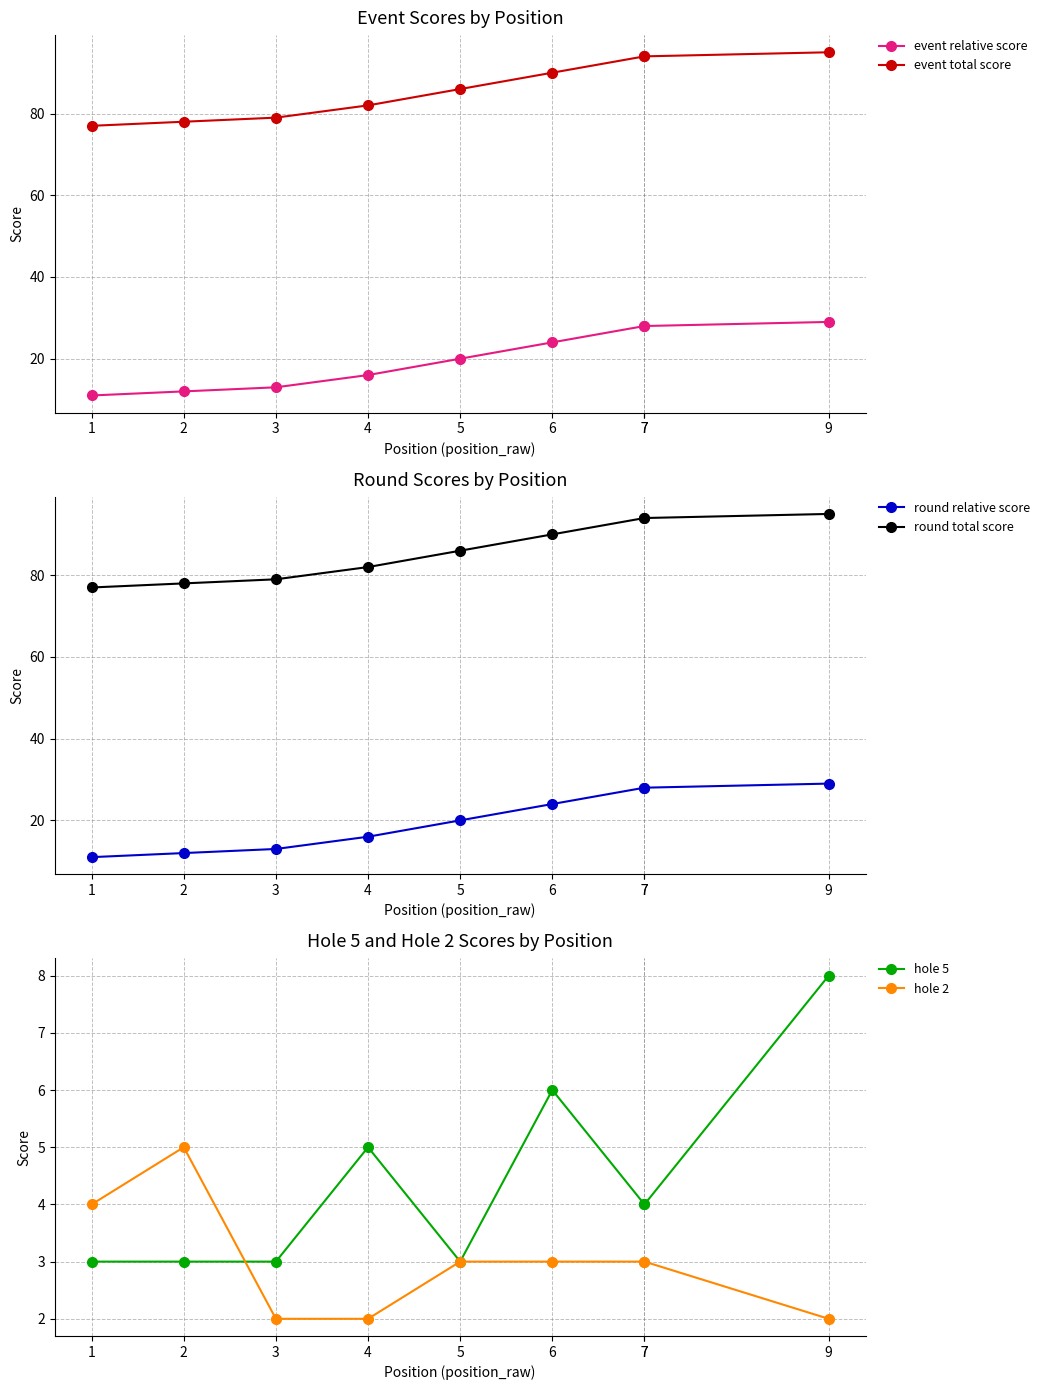

Which series has the largest total across all categories?

event total score